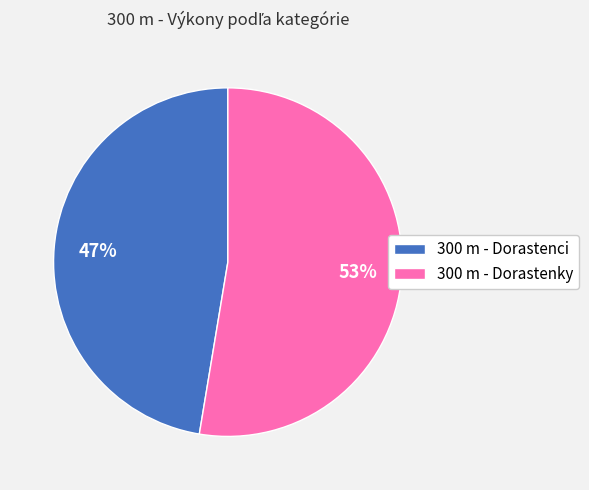

Between 300 m - Dorastenky and 300 m - Dorastenci, which is larger?

300 m - Dorastenky